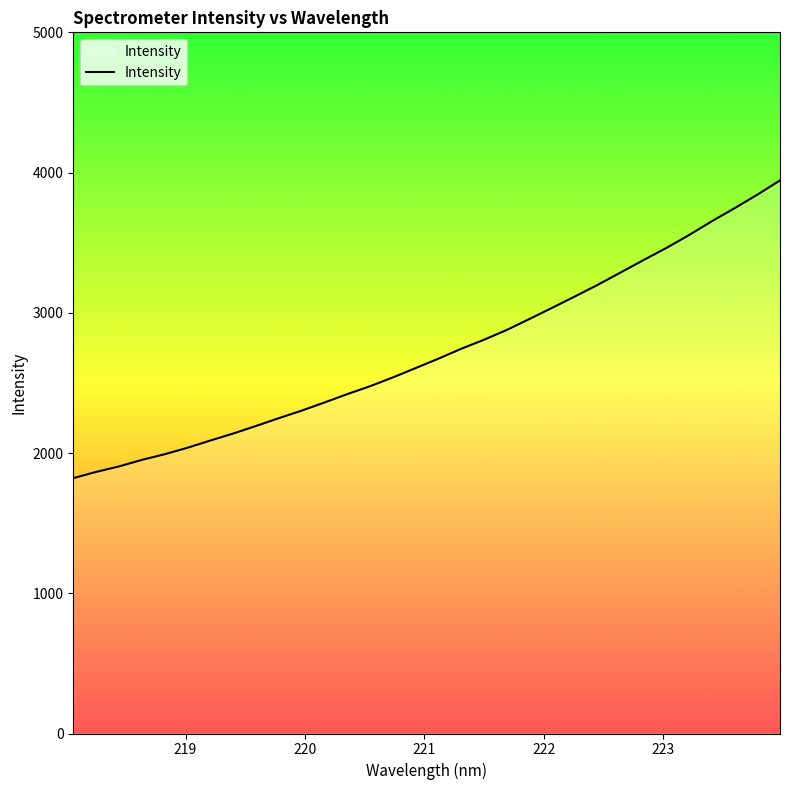

What is the difference between the maximum and minimum values?

2123.3